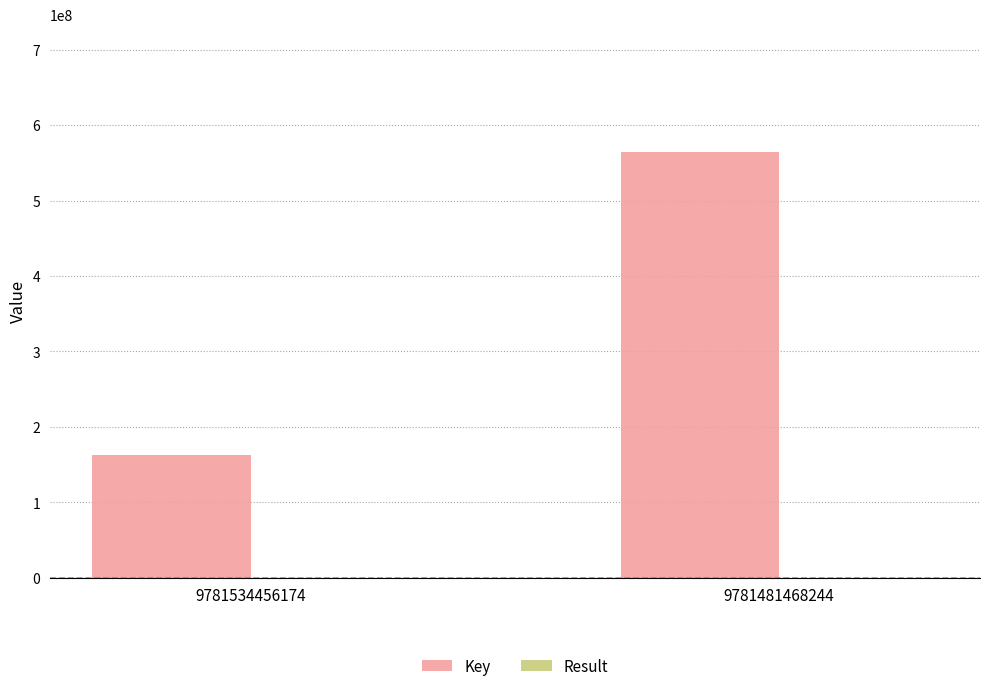

At which label is Key closest to 363459450?

9781534456174